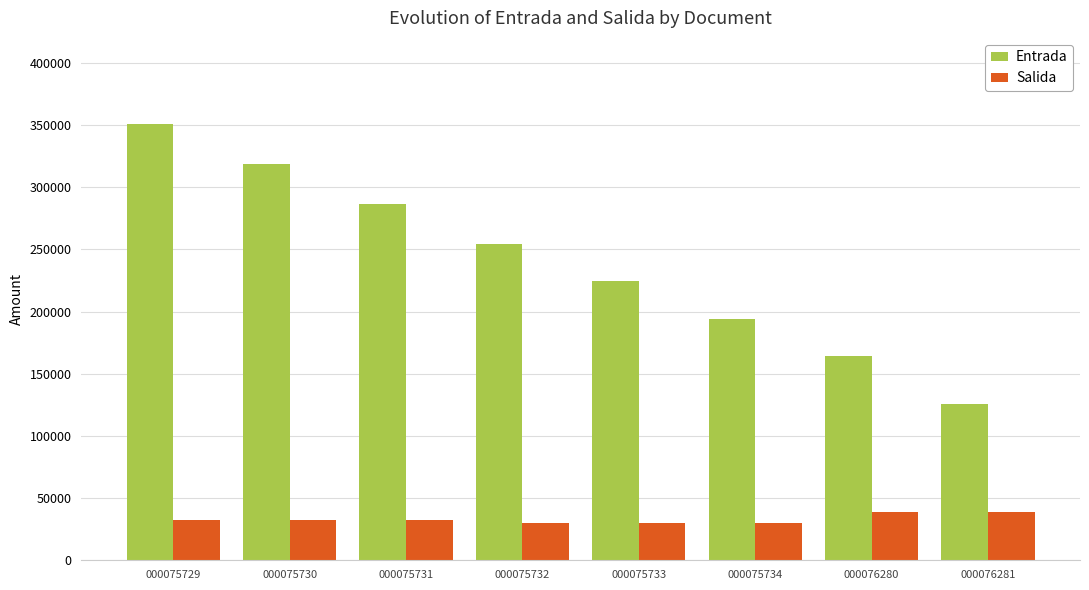

What is the difference between the maximum and minimum values in the Entrada series?

225506.0